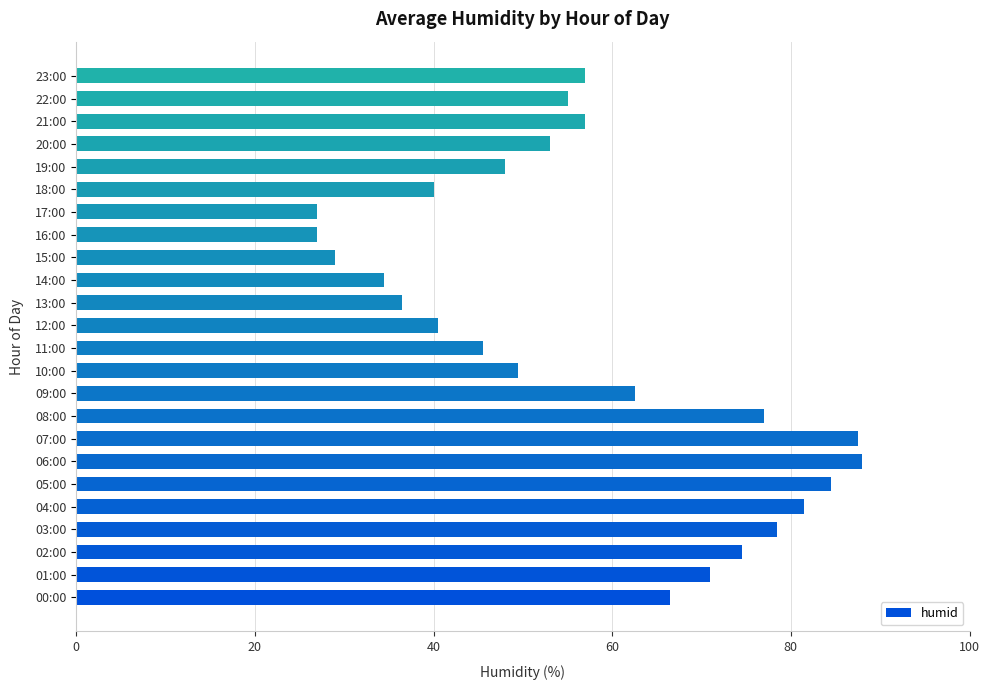

What is the difference between the maximum and second lowest values?

61.0